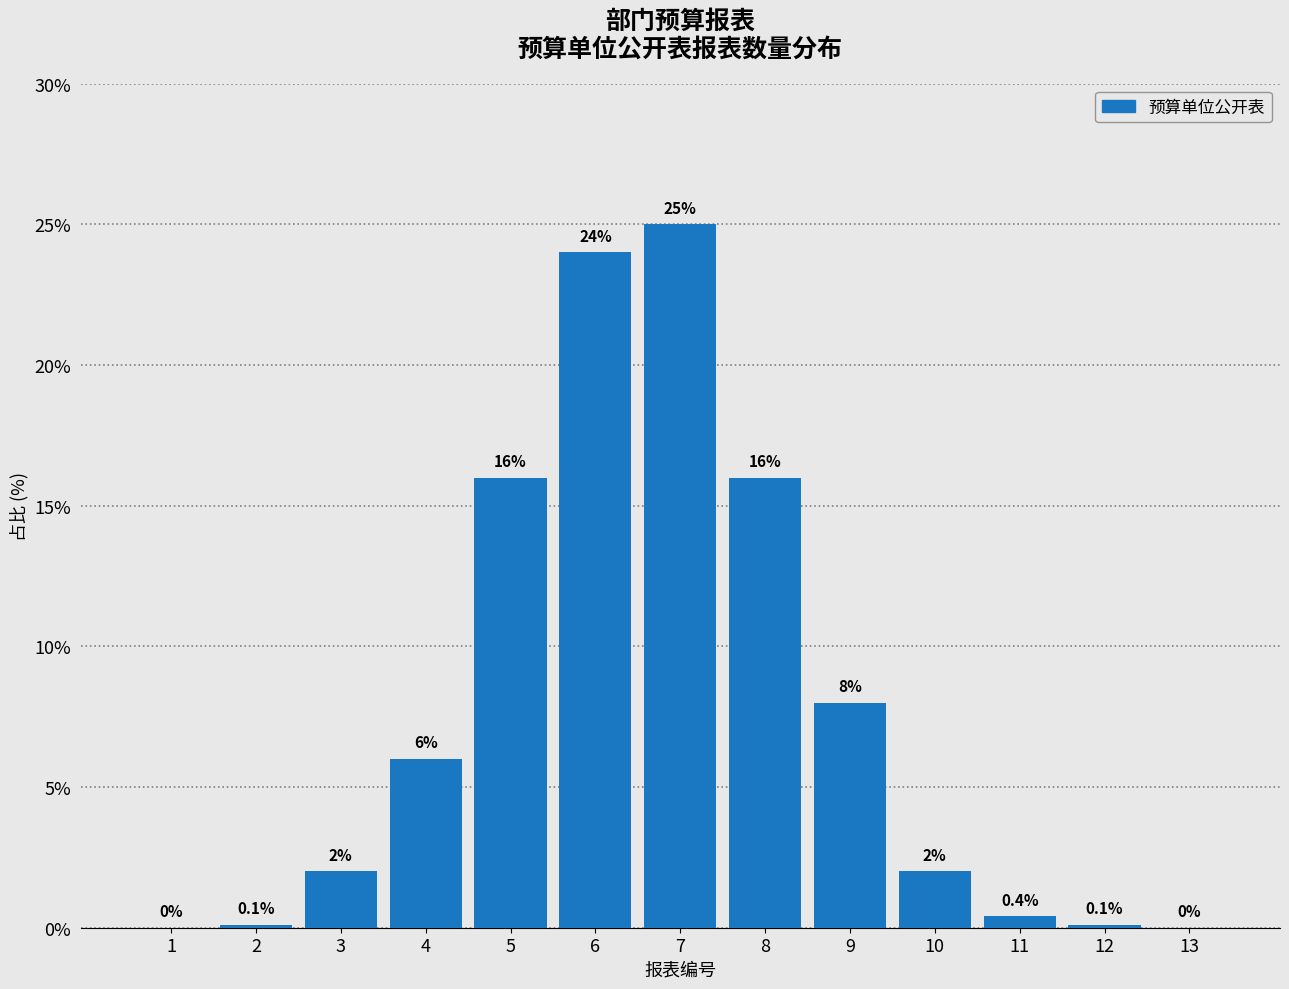

Reading left to right, what are all the values shown in this chart?

1=0.0	2=0.1	3=2.0	4=6.0	5=16.0	6=24.0	7=25.0	8=16.0	9=8.0	10=2.0	11=0.4	12=0.1	13=0.0